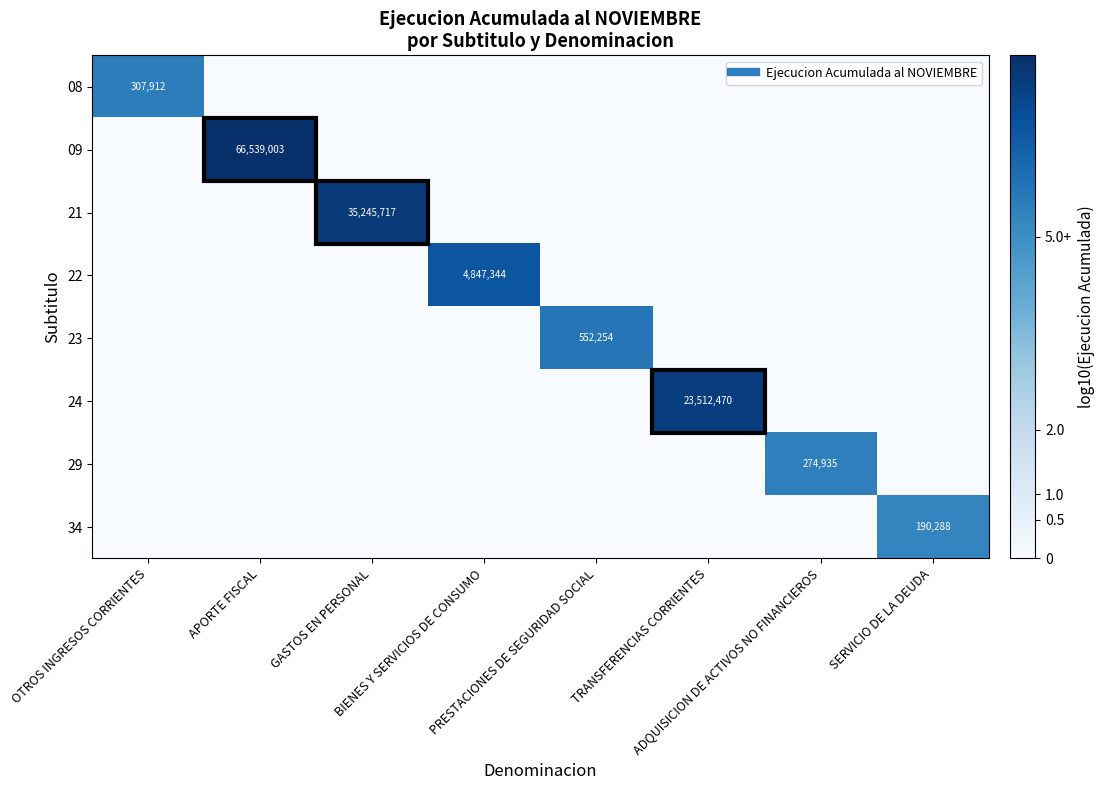

Which series has the largest range (max minus min)?

09